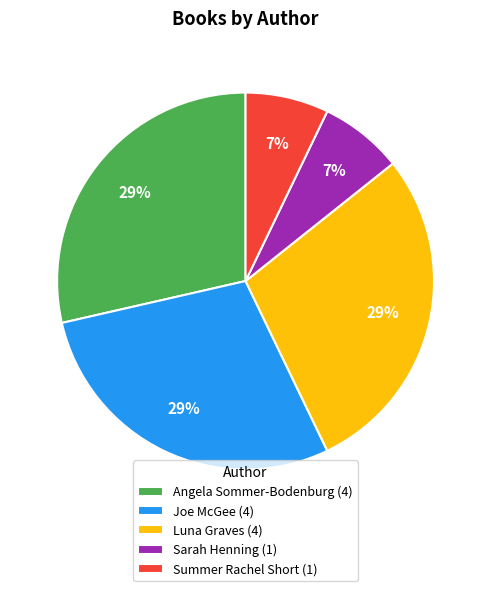

To the nearest percent, what percentage of the pie is Summer Rachel Short (1)?

7%